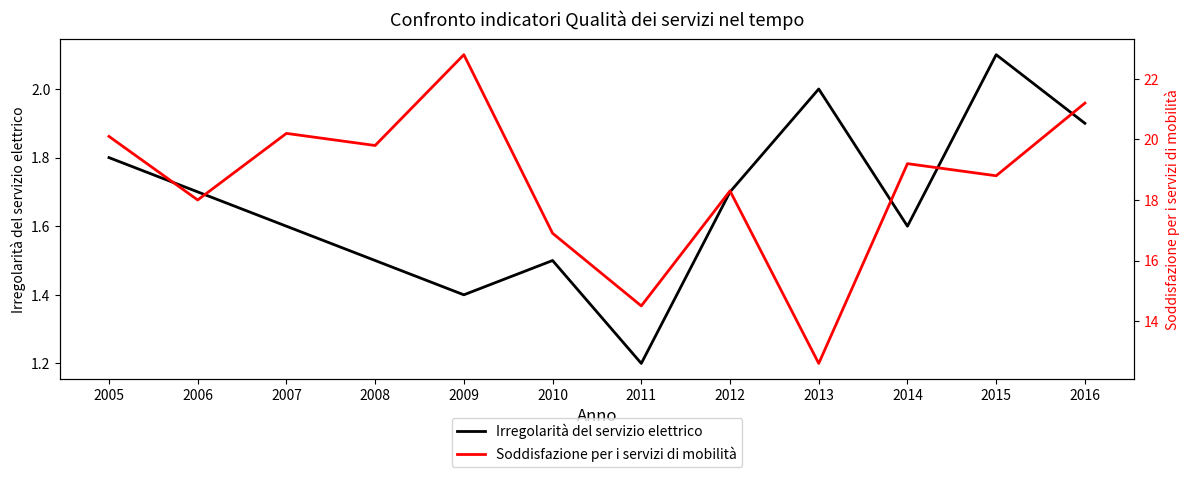

Count the Irregolarità del servizio elettrico values in the range 1 to 2.

11